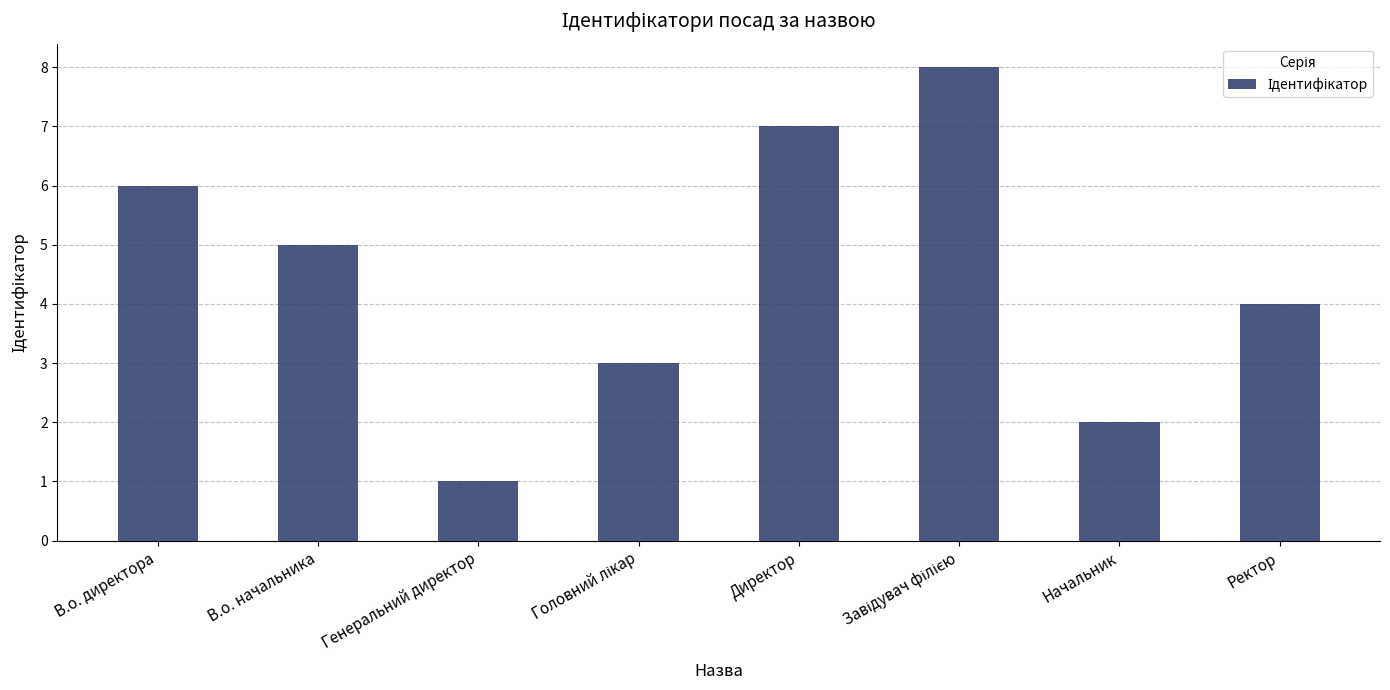

What is the change in value from Директор to Ректор?

-3